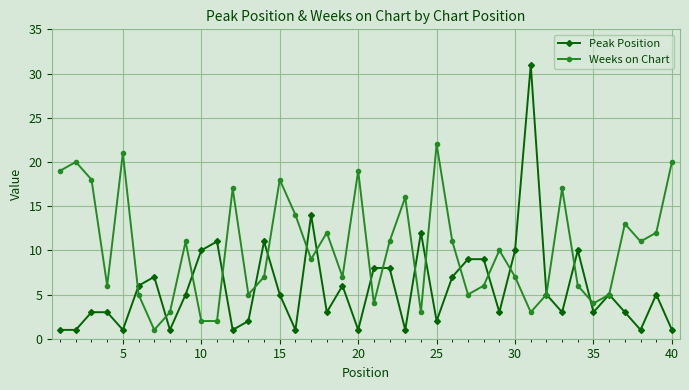

What are all the series names shown in the legend?

Peak Position, Weeks on Chart